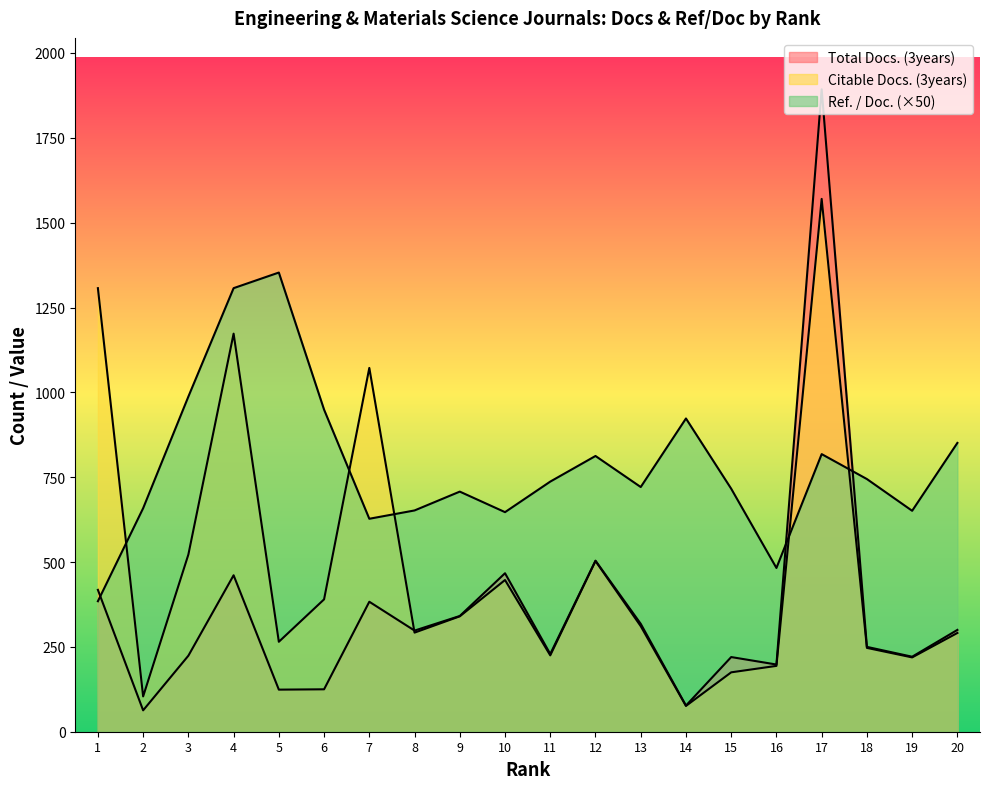

Which series has the largest total across all categories?

Ref. / Doc.